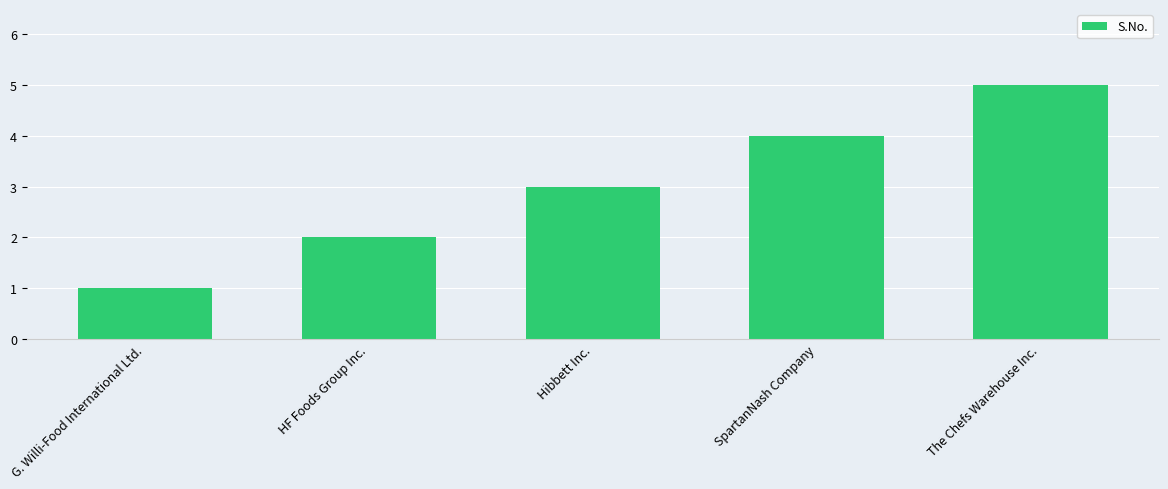

At which category does the chart reach its minimum across all series?

G. Willi-Food International Ltd.